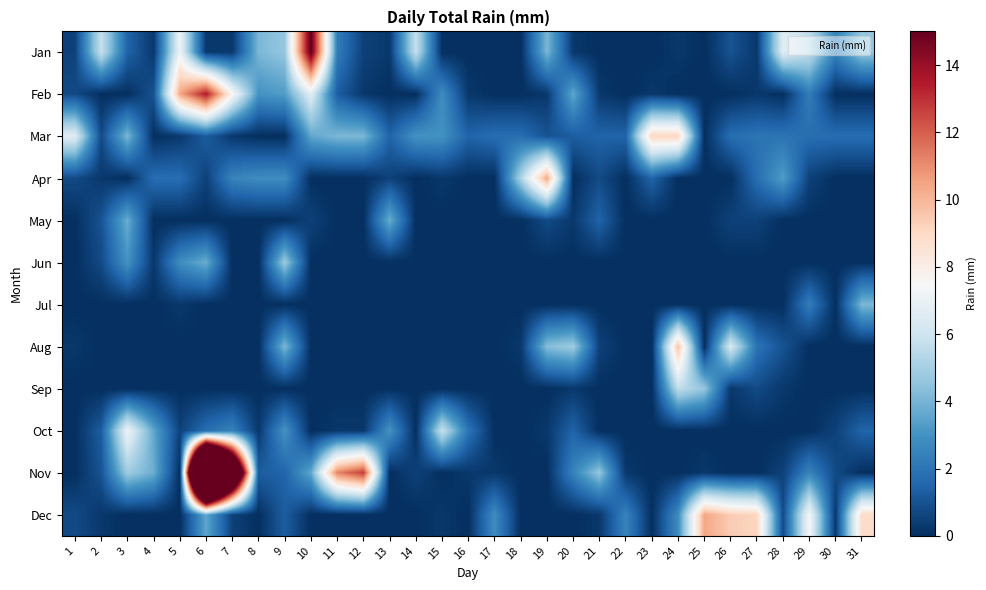

What is the total value across all series at 21?

9.4